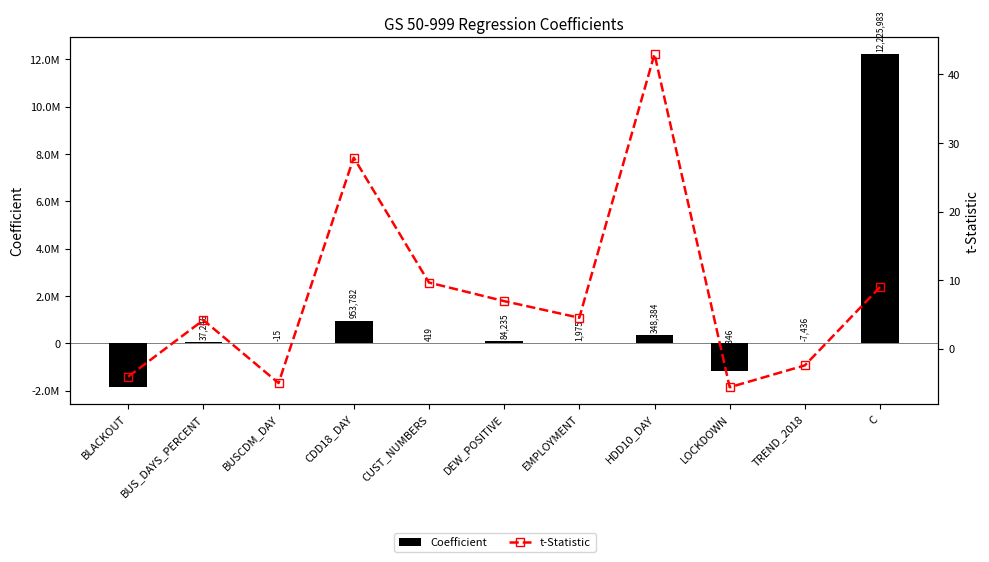

How many negative values does the t-Statistic series have?

4